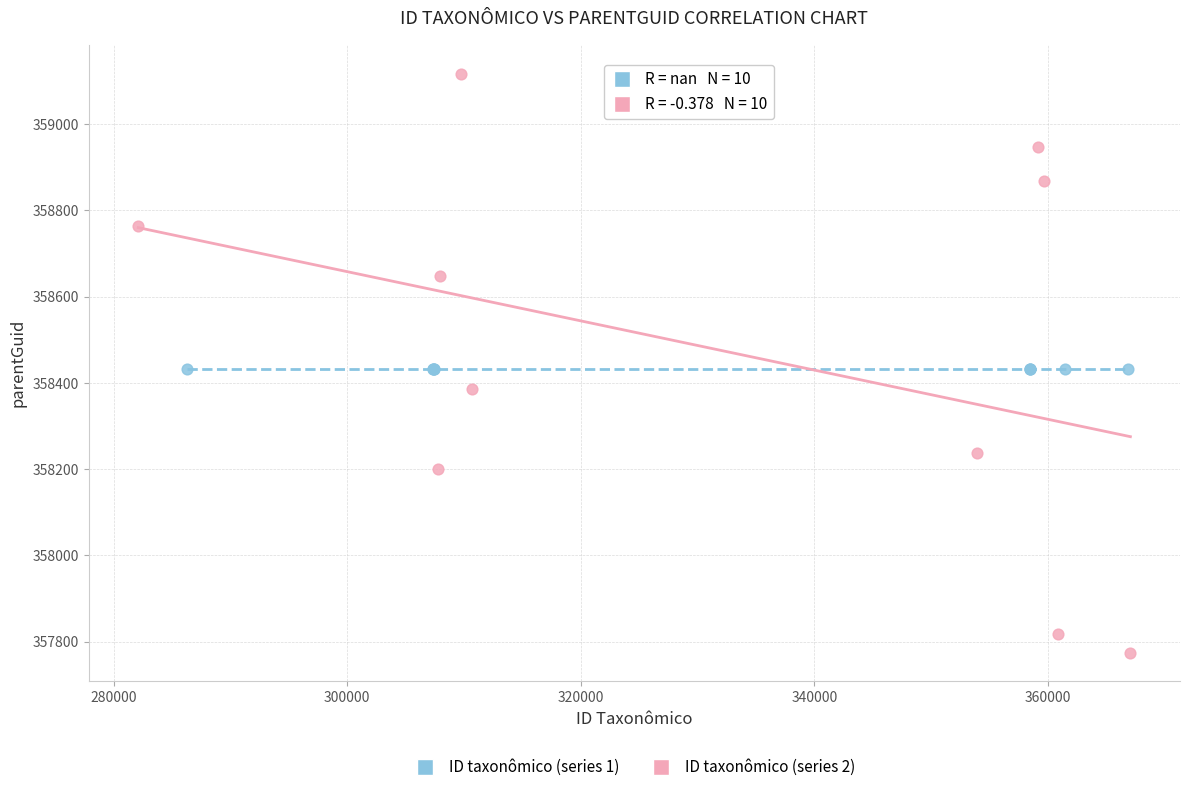

Which series reaches the maximum Y coordinate?

ID taxonômico (series 2)